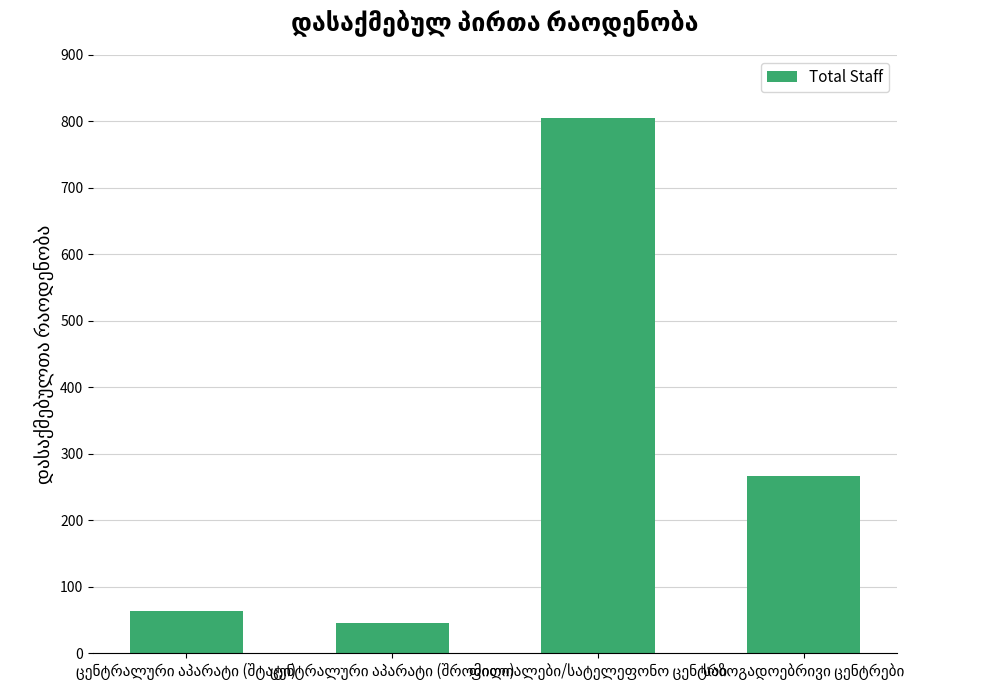

What is the value of the 2nd bar from the left?

45